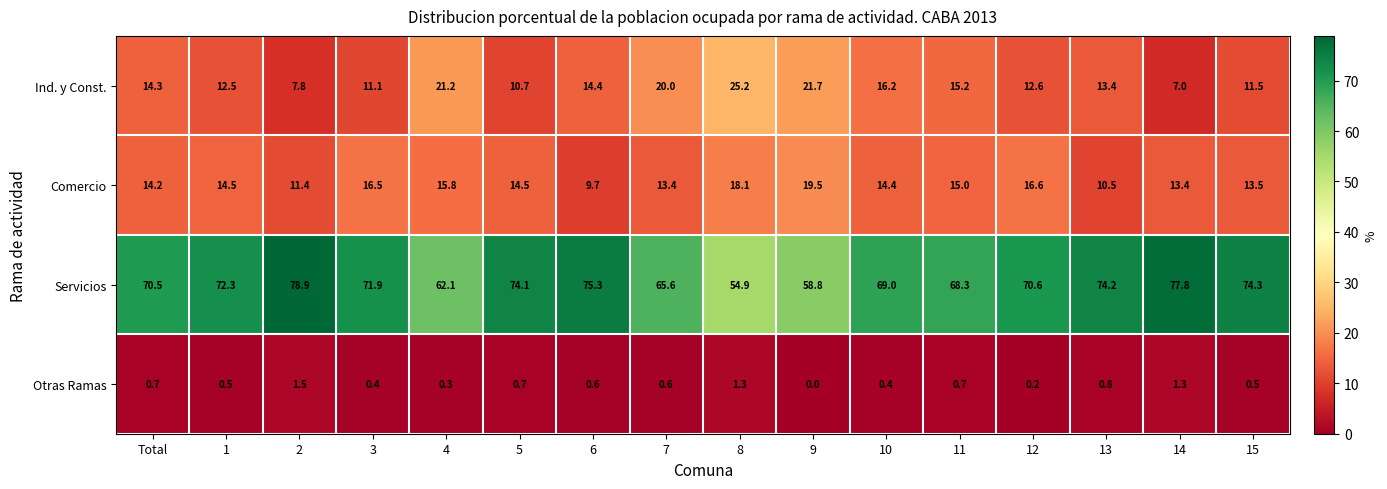

At 5, list the series in order from largest to smallest.

Servicios, Comercio, Ind. y Const., Otras Ramas